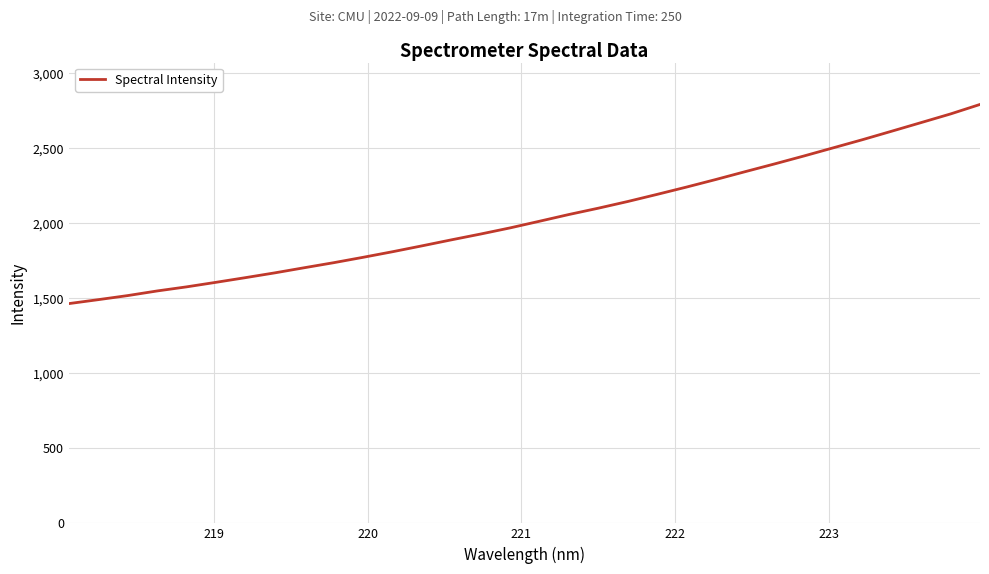

What is the maximum value shown in the chart?

2792.8